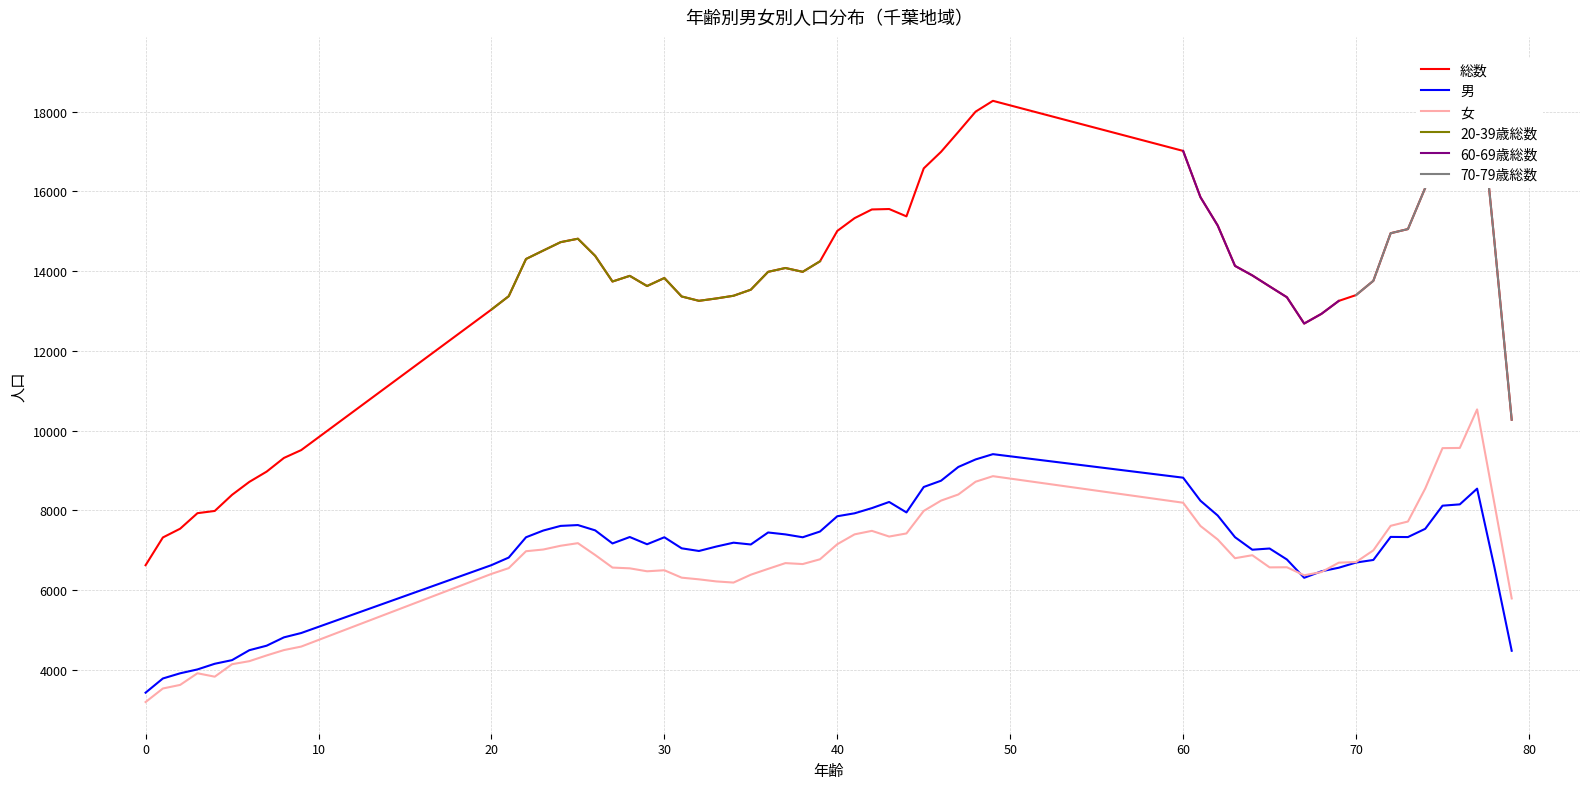

What is the maximum value for 女?

10534